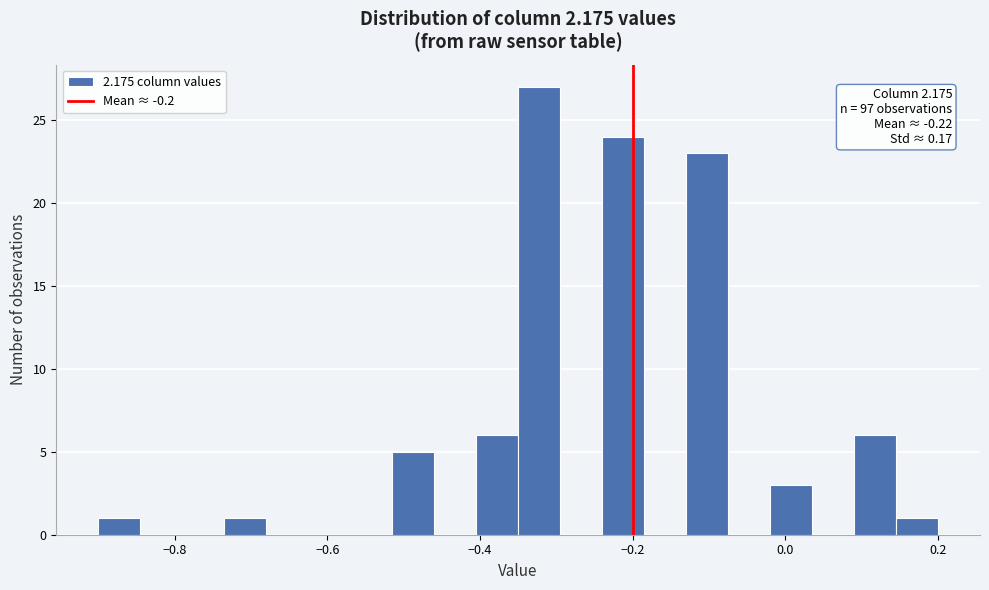

Read against the x-axis, roughly where is the centre of the tallest bar?

-0.32